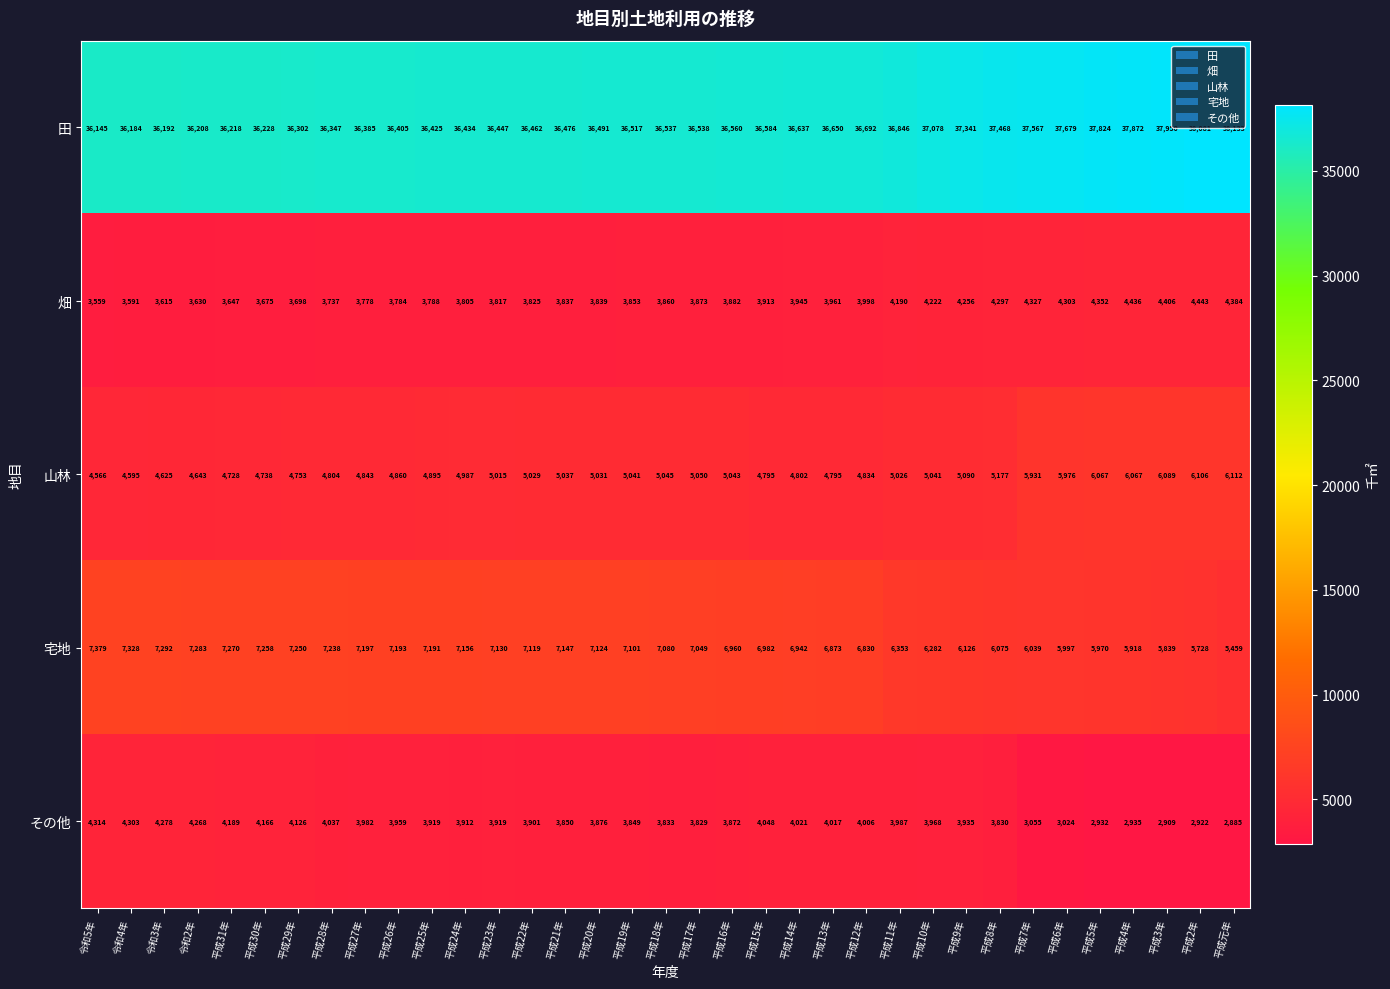

What is the average value of the 山林 series?

5121